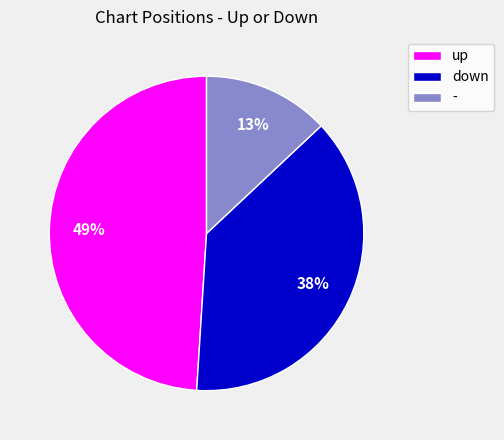

Combined, do - and down account for over 50%?

Yes